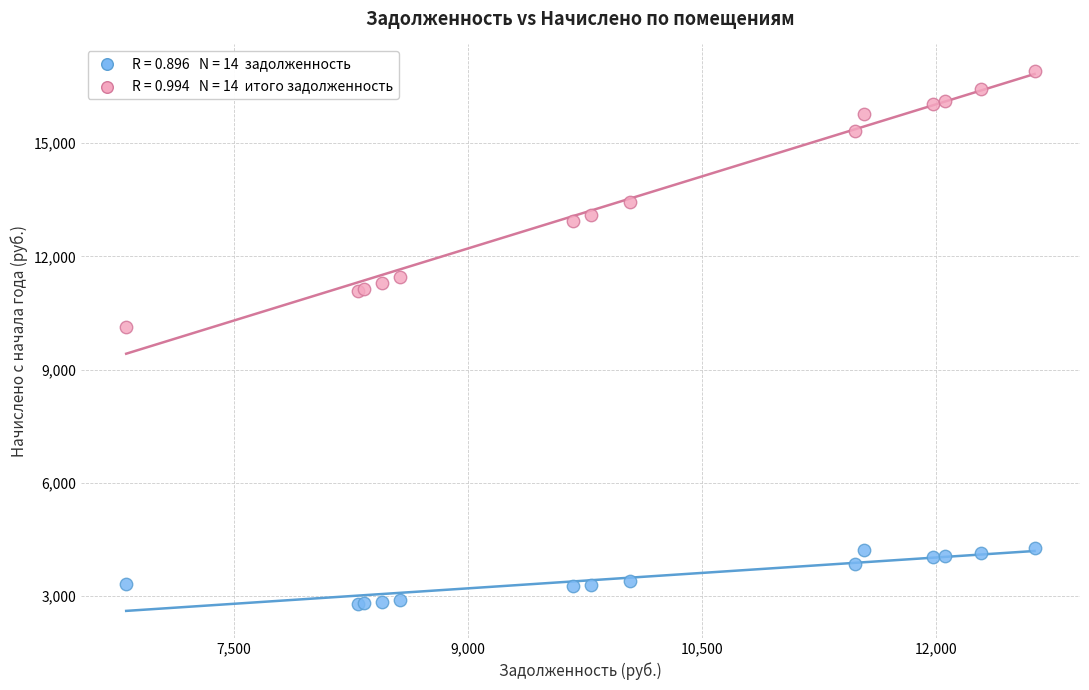

Across all series, what Y value is closest to 9848?

10122.5